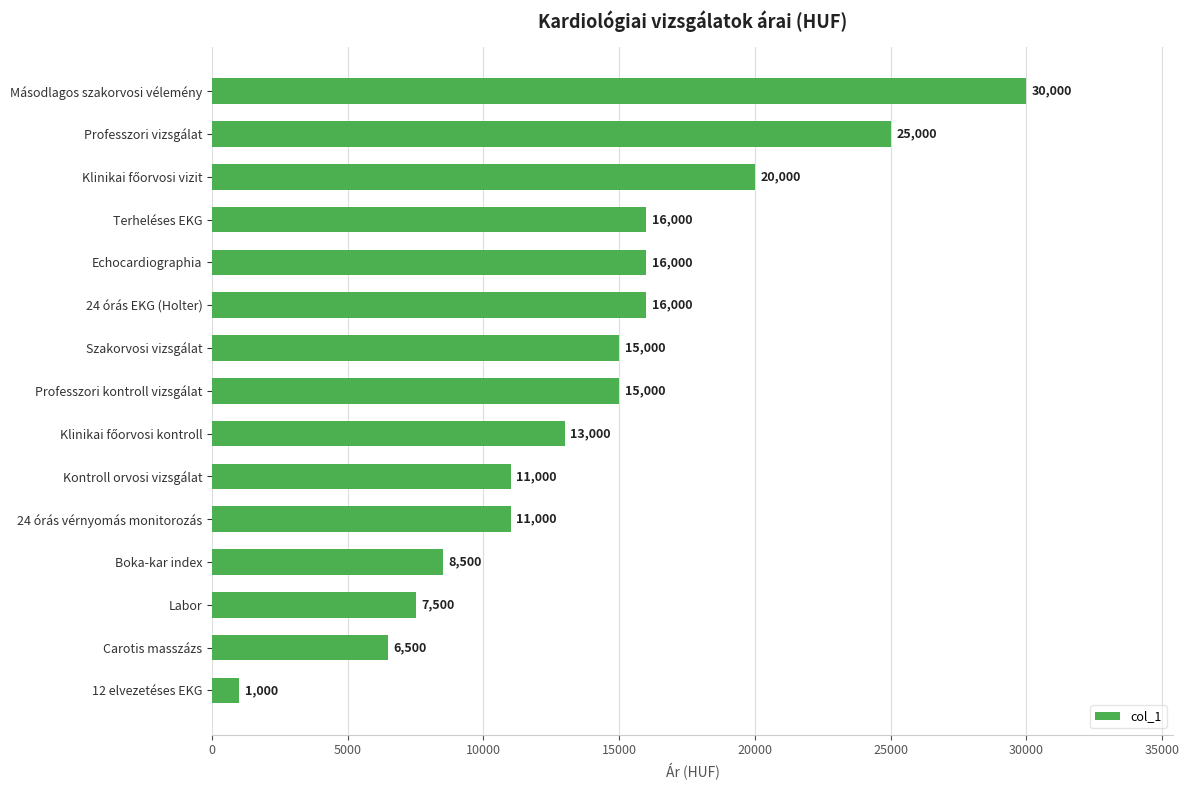

What is the change in value from Carotis masszázs to Szakorvosi vizsgálat?

+8500